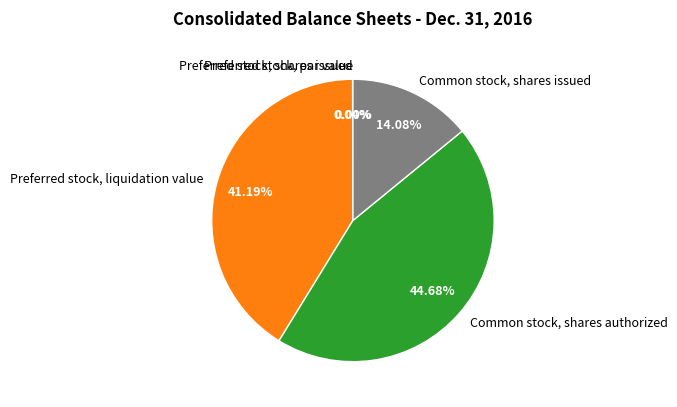

Is it true that Common stock, shares authorized is 45% of the pie?

True